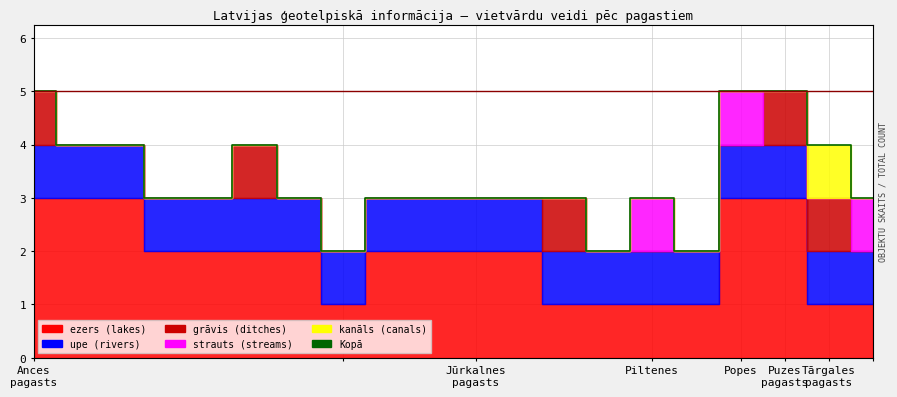

How many lines are shown in the chart?

1